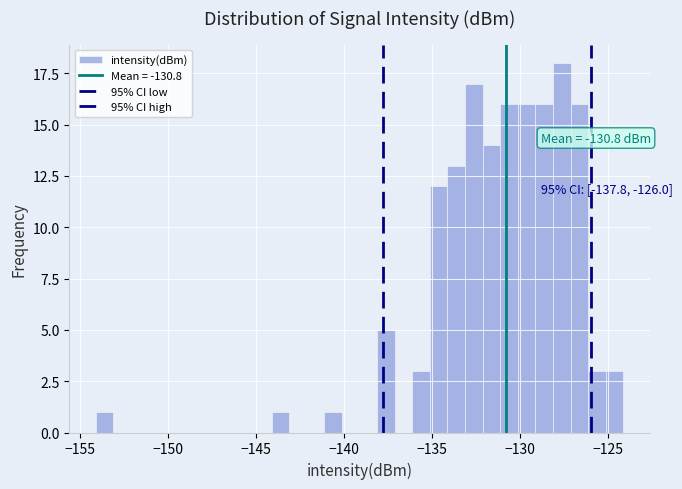

Read against the x-axis, roughly where is the centre of the tallest bar?

-127.5